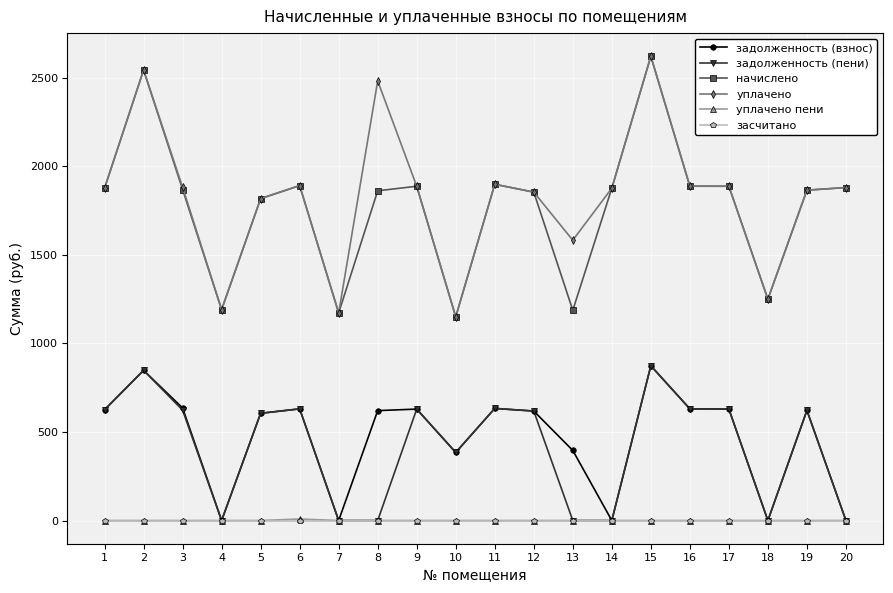

At which category does задолженность (пени) reach its first local valley?

4